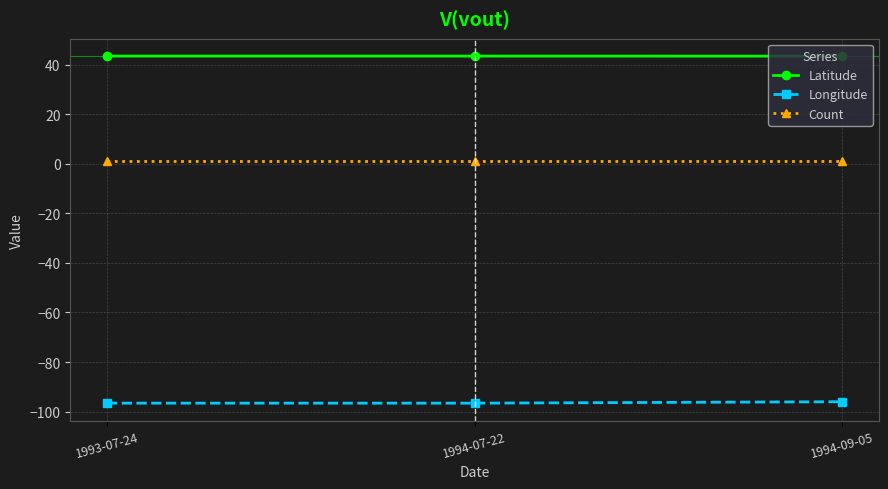

What is the highest value of the Longitude series?

-96.0